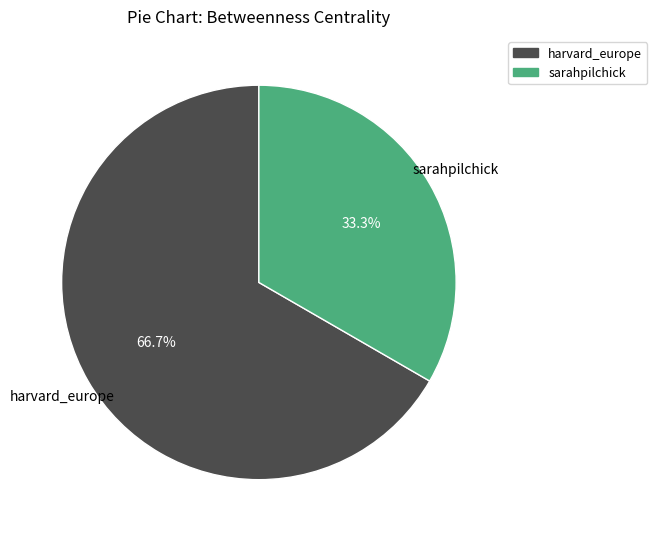

How many segments does this pie chart have?

2